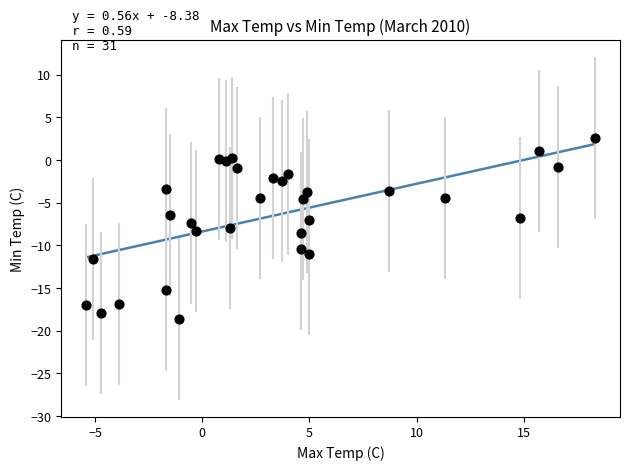

What is the range of X values (max minus min)?

23.7